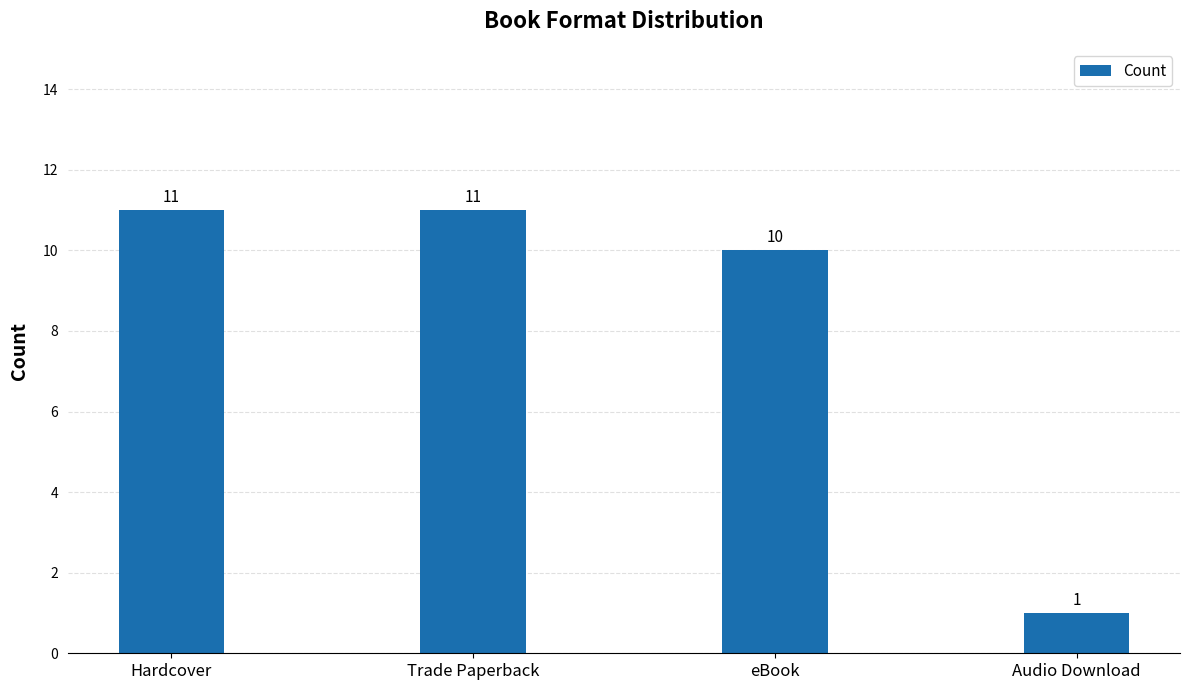

What is the minimum value shown in the chart?

1